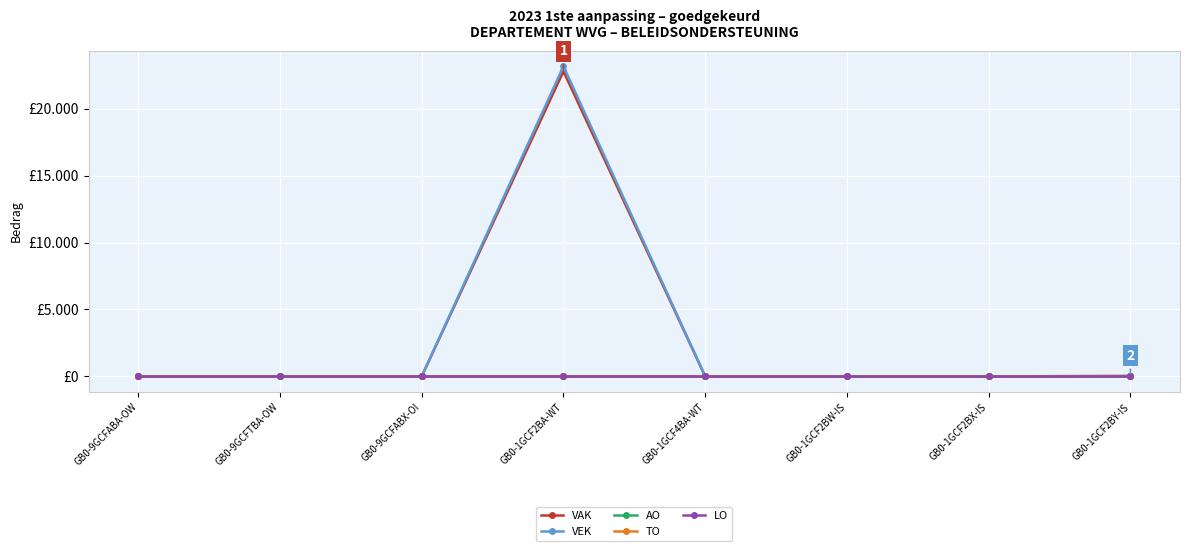

At which category does VAK reach its first local peak?

GB0-1GCF2BA-WT